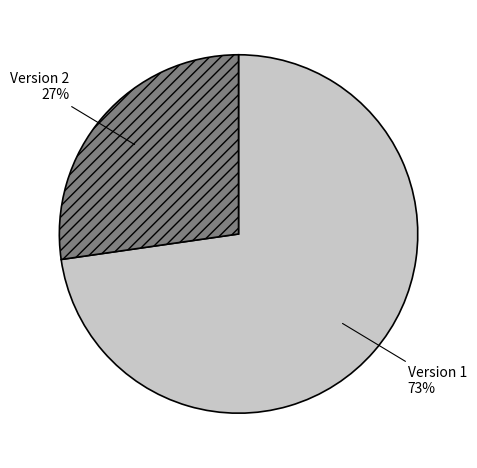

To the nearest percent, what is the average slice percentage?

50%